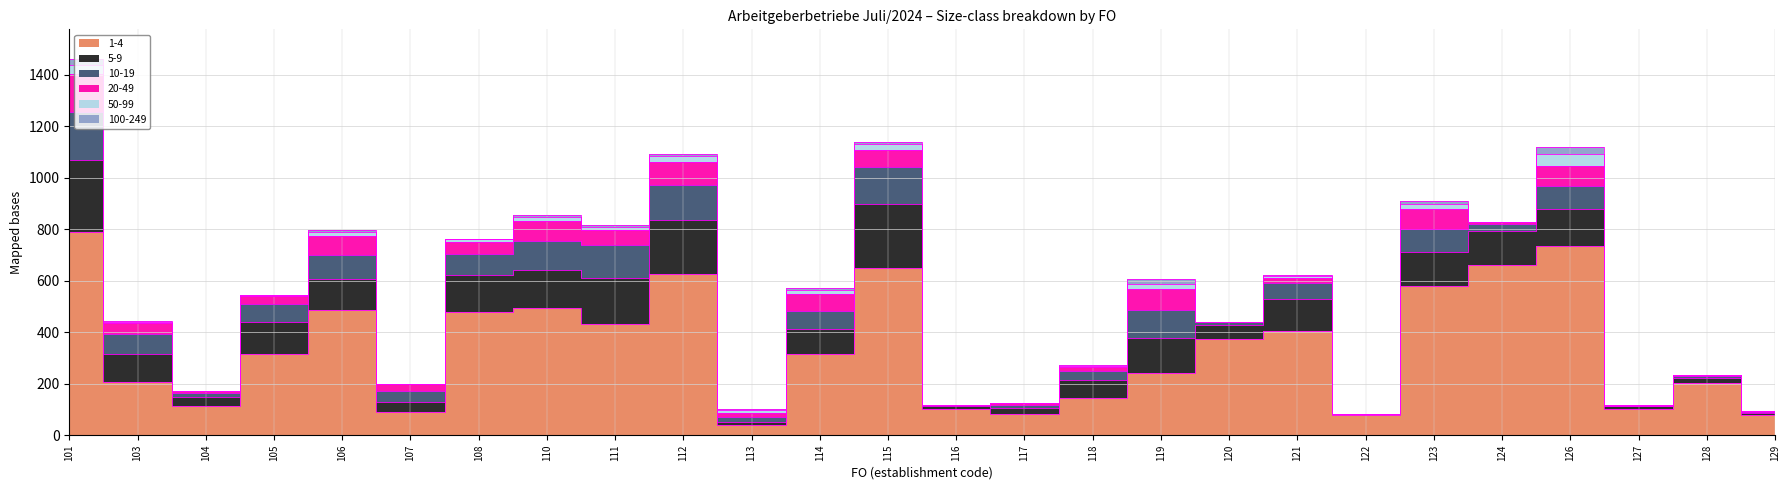

Reading left to right, transcribe all the data shown in this chart.

1-4: 790	208	113	316	485	90	479	493	431	624	41	315	648	101	82	143	243	375	403	77	579	662	735	101	203	78
5-9: 280	109	34	125	123	39	142	150	180	210	11	99	248	12	22	73	135	54	126	4	132	131	145	11	18	10
10-19: 184	75	17	69	90	44	83	110	128	139	17	70	146	4	13	34	107	10	61	2	91	27	88	2	10	2
20-49: 149	42	7	29	77	25	46	79	57	88	17	63	67	2	7	16	81	2	22	0	75	6	76	3	1	3
50-99: 36	6	1	4	14	1	11	17	12	22	12	18	22	0	2	3	23	0	5	0	21	1	47	0	0	0
100-249: 20	2	0	3	8	0	2	5	9	8	5	8	9	0	0	2	17	0	4	0	13	2	27	0	0	0